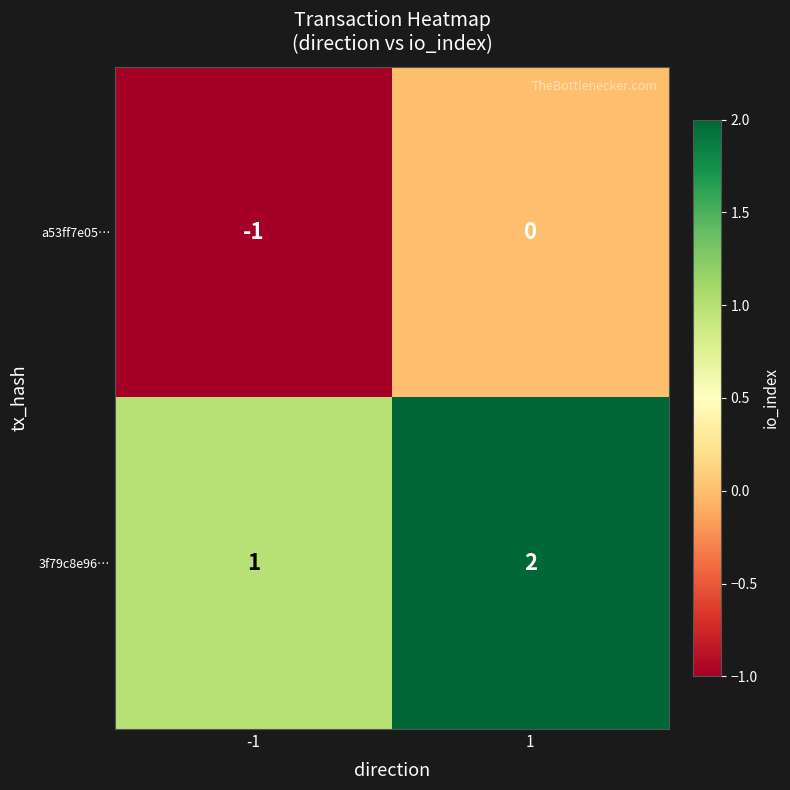

How many distinct data groups are displayed?

2